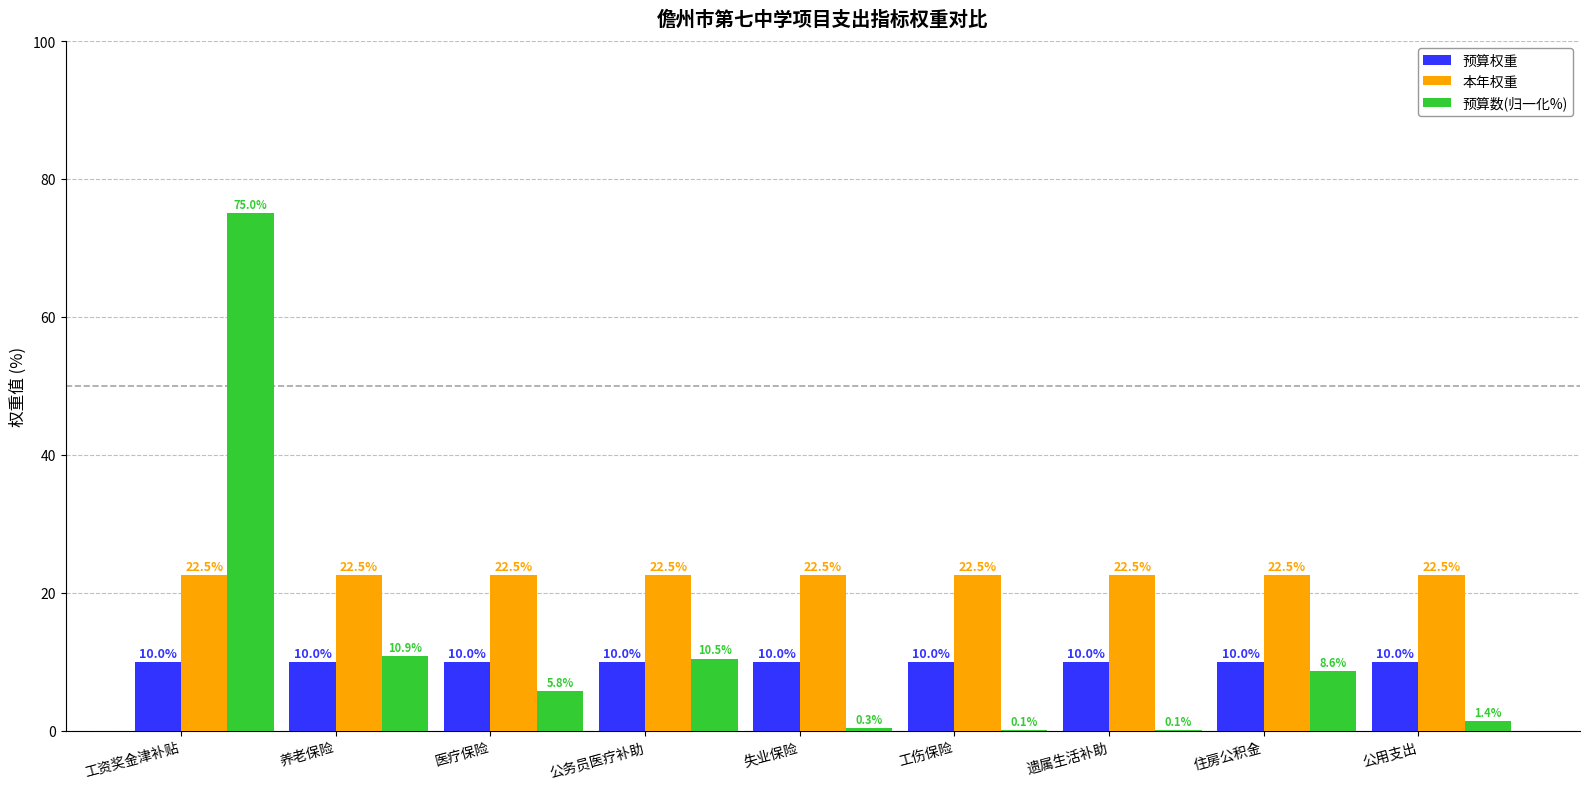

At which category does the chart reach its peak across all series?

工资奖金津补贴